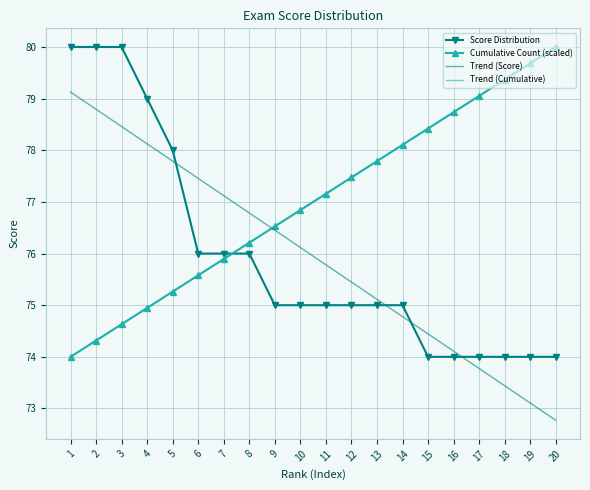

Which category has the highest value in the Score Distribution series?

1